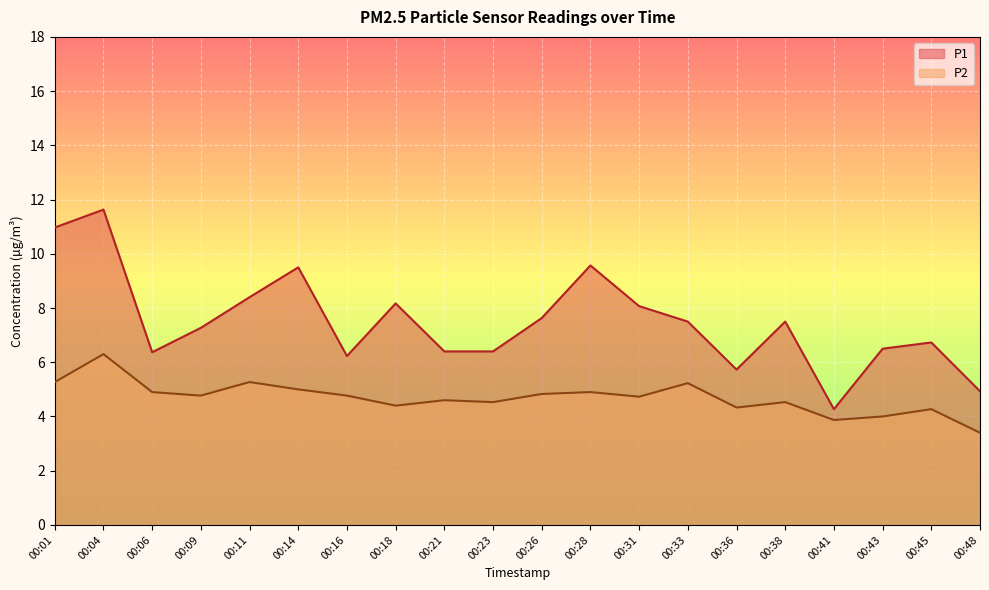

Is the value of P2 at 00:45 greater than the value of P1 at 00:36?

No